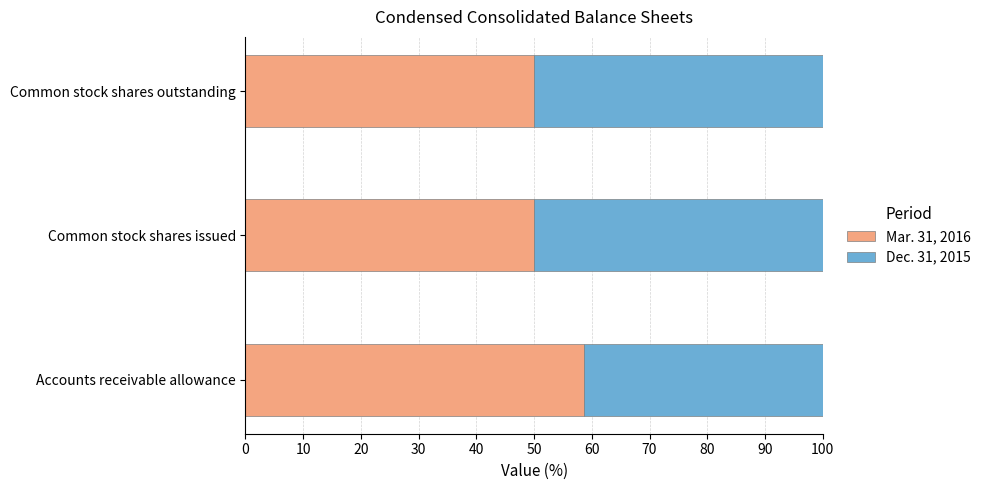

True or false: Mar. 31, 2016 has a value of 50.0 at Common stock shares issued.

True